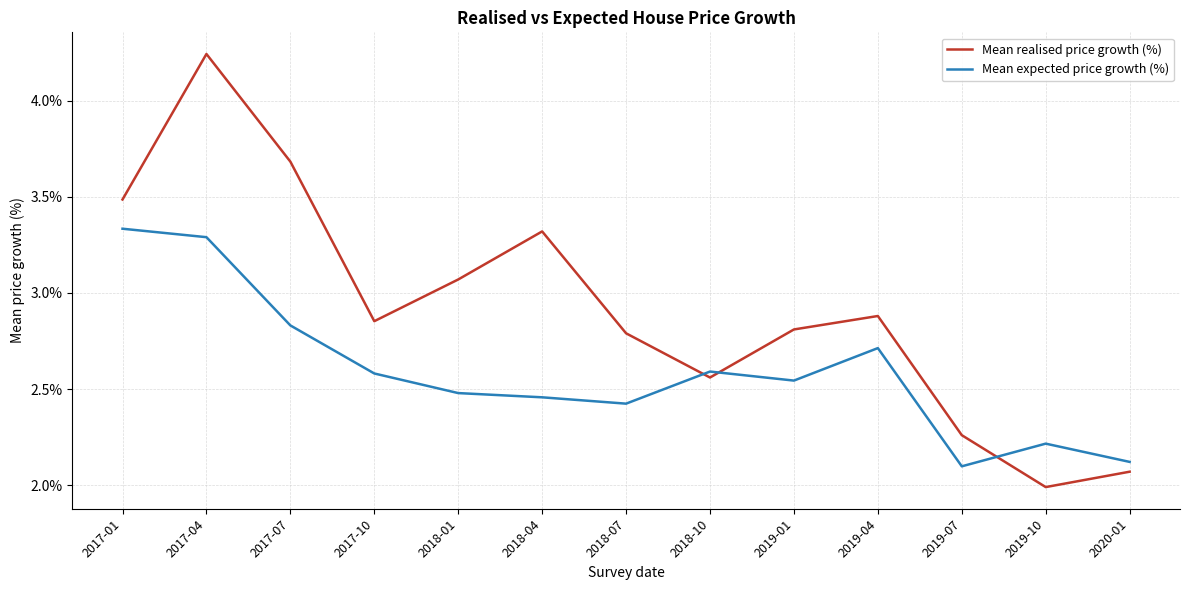

Between which two adjacent categories do Mean expected price growth (%) and Mean realised price growth (%) first intersect?

2018-07 and 2018-10